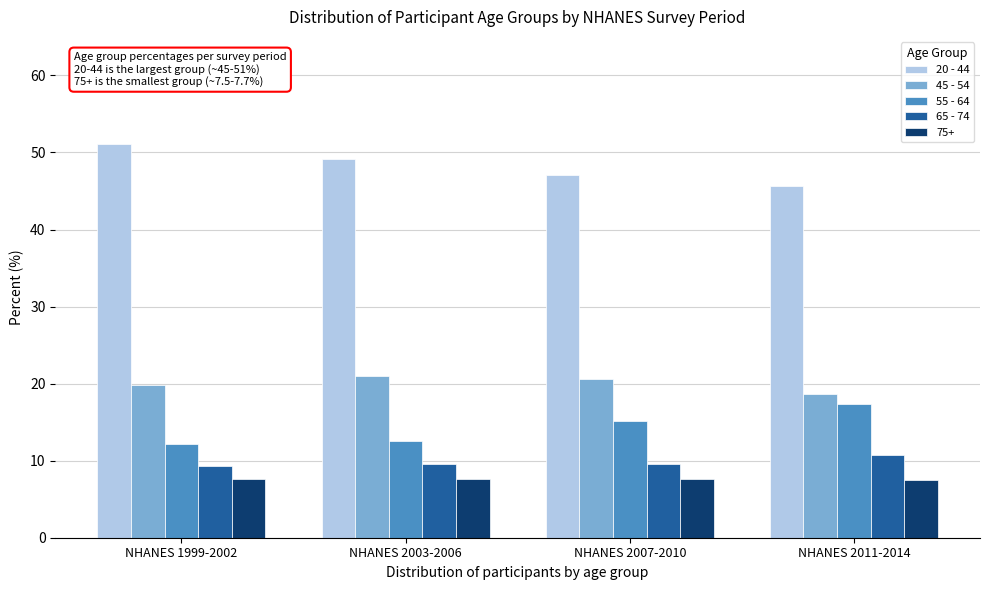

What is the total value across all series at NHANES 2011-2014?

100.0